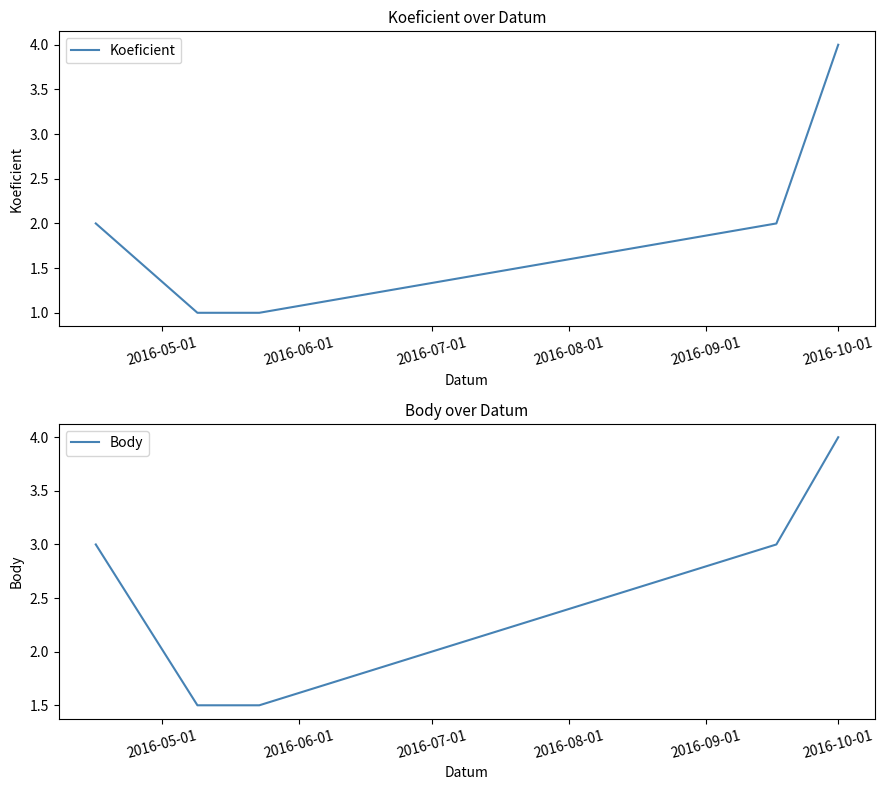

How many data points in Koeficient are less than 2?

2